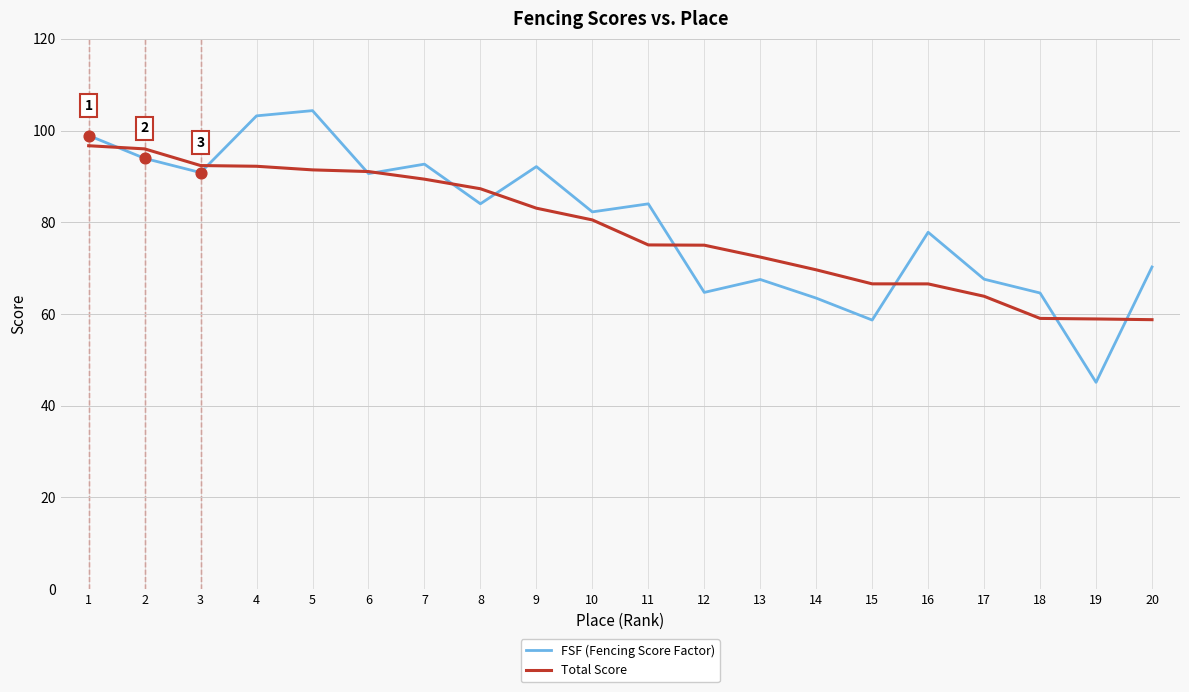

Which series has the widest spread of values?

FSF (Fencing Score Factor)